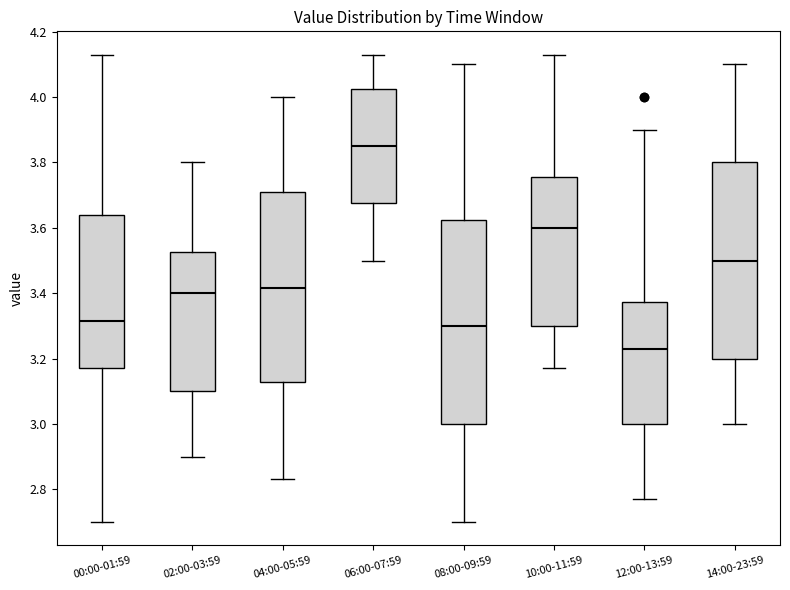

Comparing the boxes themselves (not the whiskers), which one is the tallest?

08:00-09:59